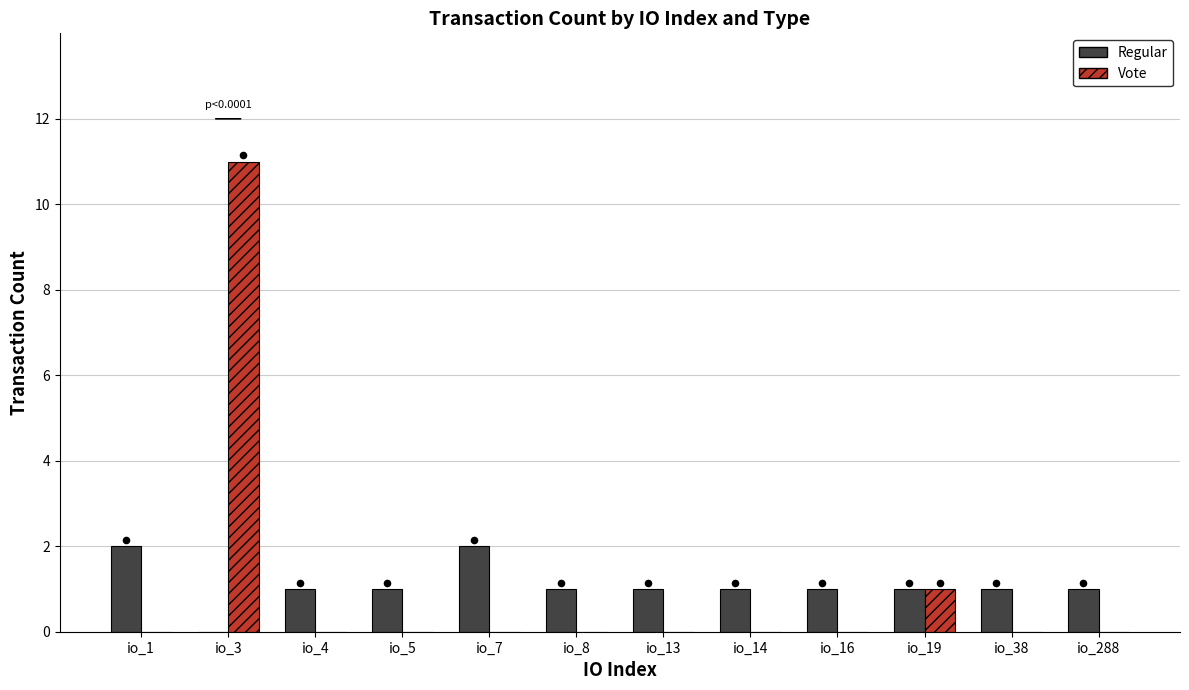

At how many categories does at least one series exceed 4?

1